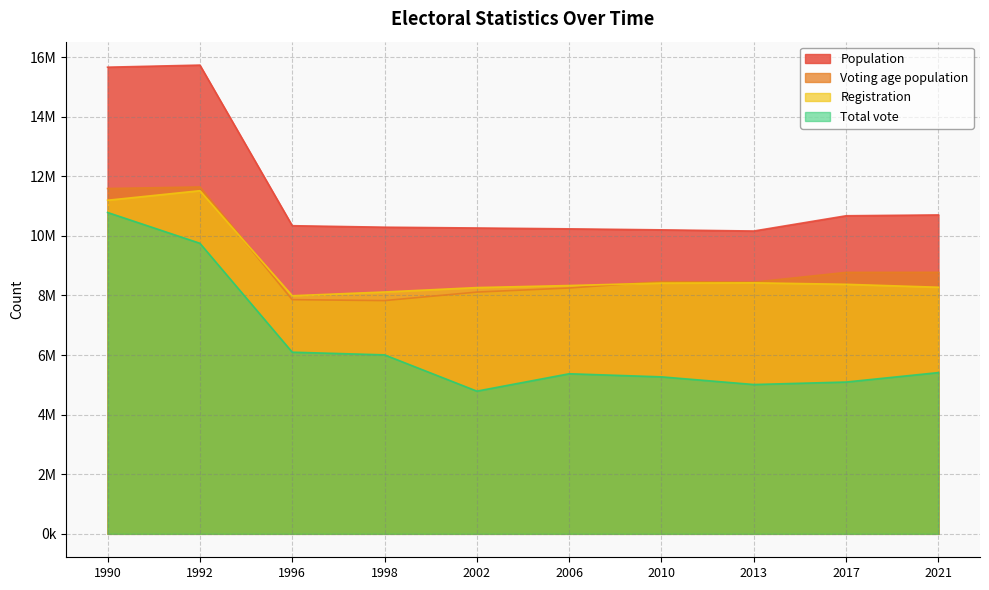

In Total vote, how many points are higher than both neighbors (excluding endpoints)?

1